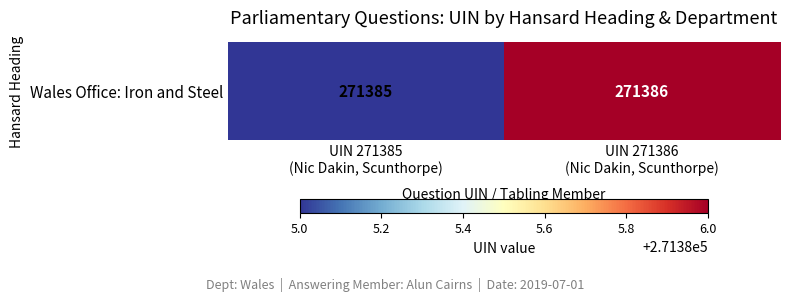

What is the difference between the values at UIN 271385
(Nic Dakin, Scunthorpe) and UIN 271386
(Nic Dakin, Scunthorpe)?

1